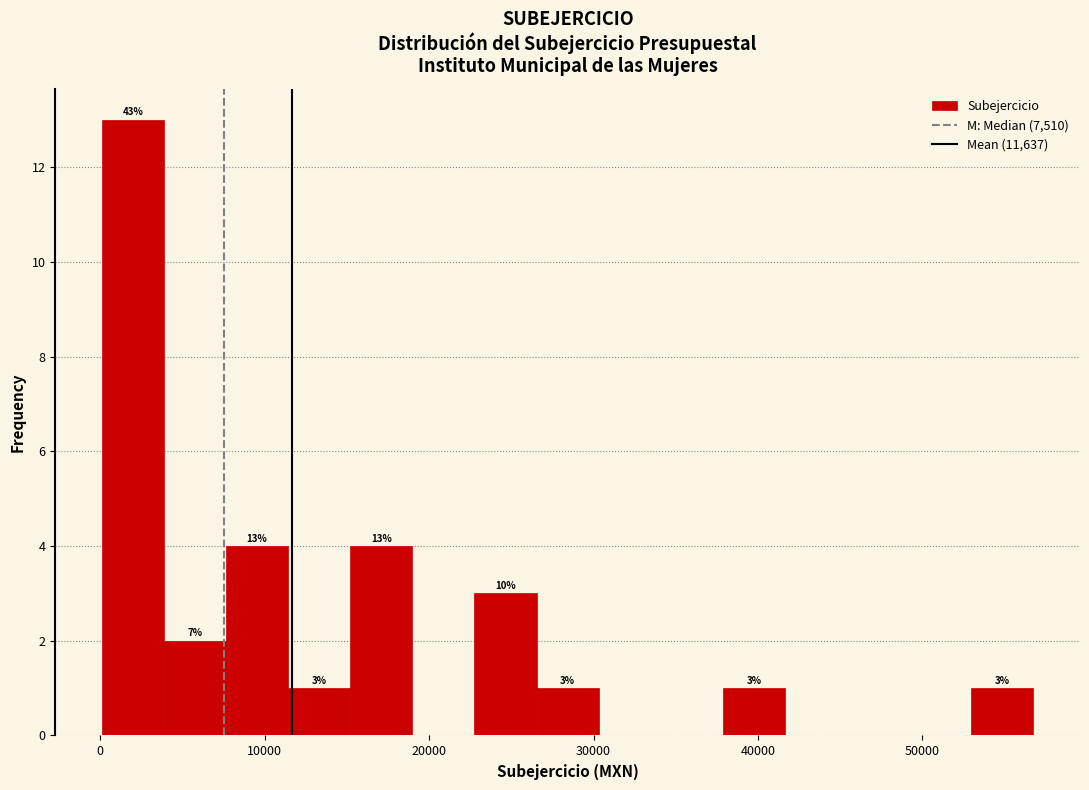

Around what value on the x-axis is the tallest bar? Give the approximate position of its centre, as read against the axis.

2000